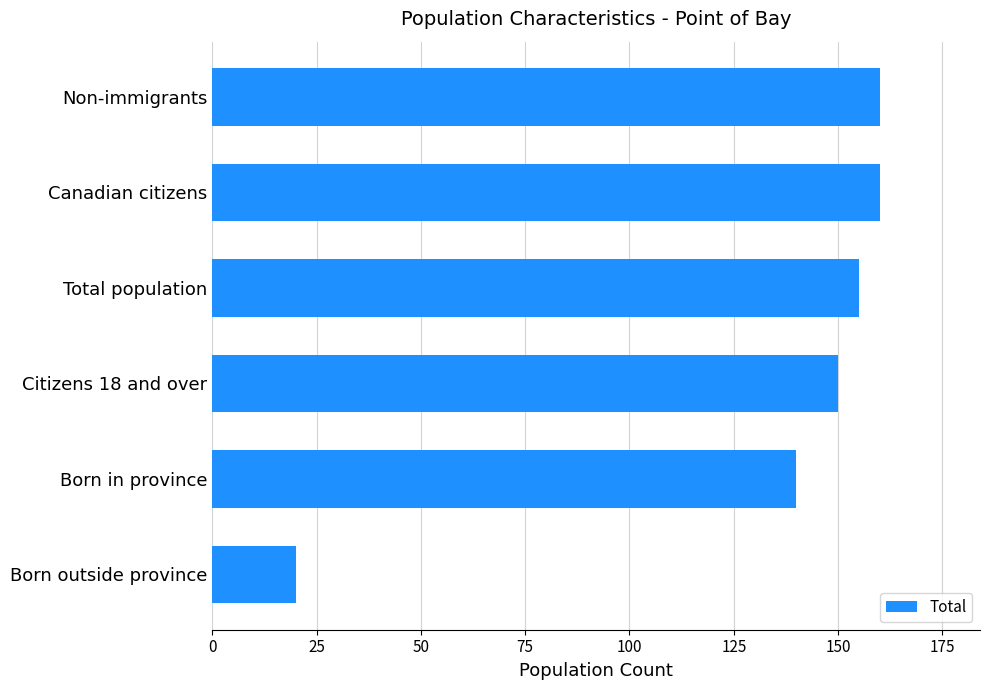

Reading bottom to top, transcribe all the data shown in this chart.

20	140	150	155	160	160